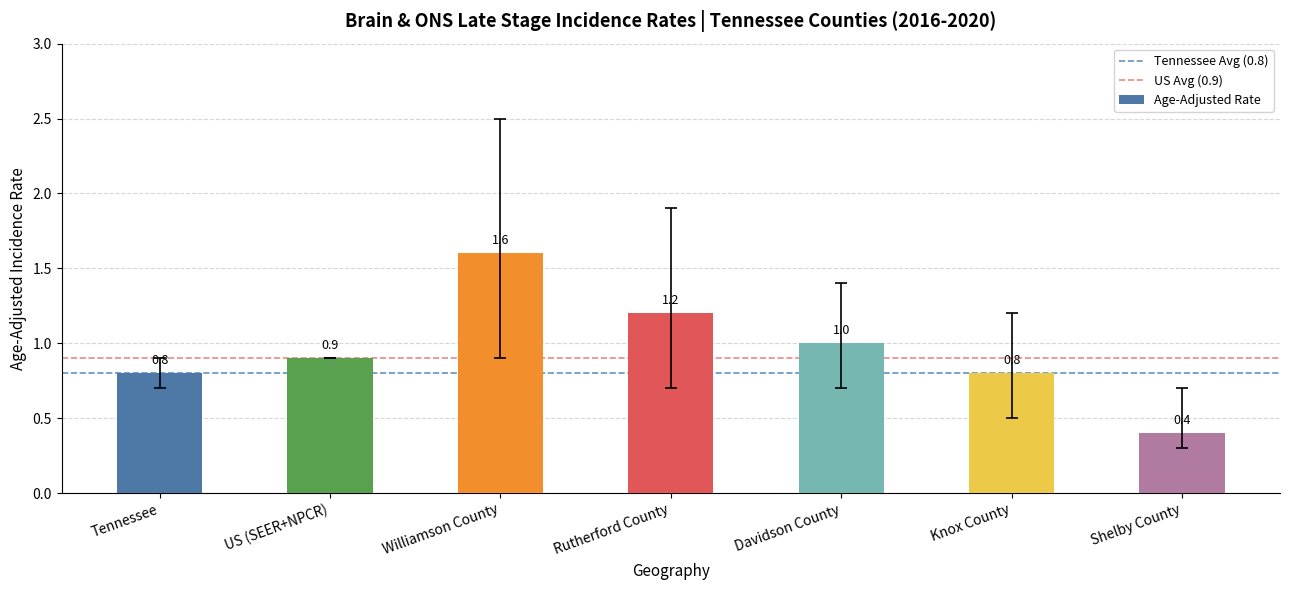

What is the ratio of the value at US (SEER+NPCR) to the value at Williamson County?

0.6